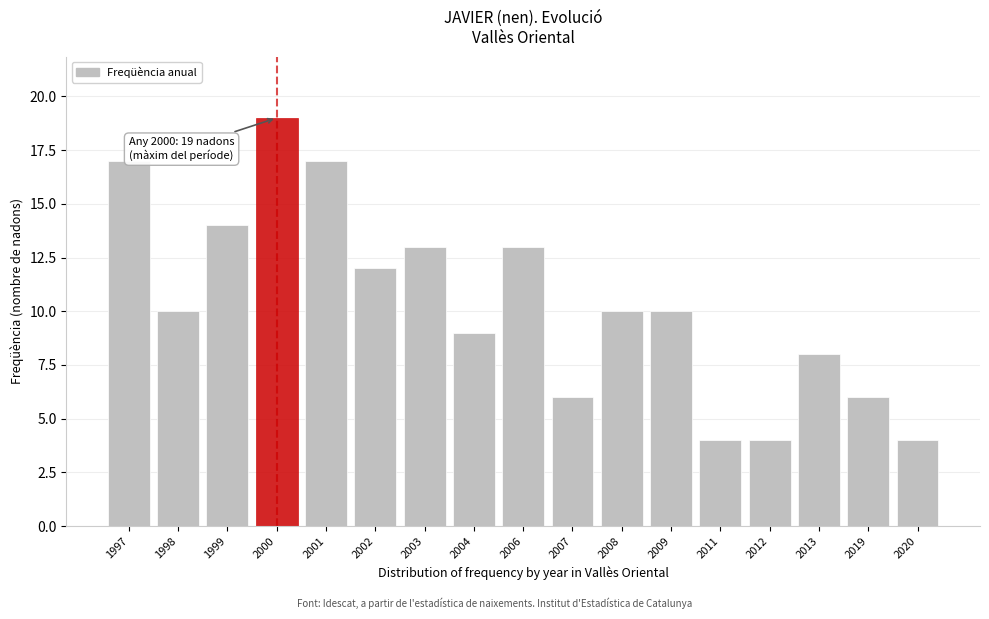

Reading right to left, what are all the values shown in this chart?

2020=4	2019=6	2013=8	2012=4	2011=4	2009=10	2008=10	2007=6	2006=13	2004=9	2003=13	2002=12	2001=17	2000=19	1999=14	1998=10	1997=17